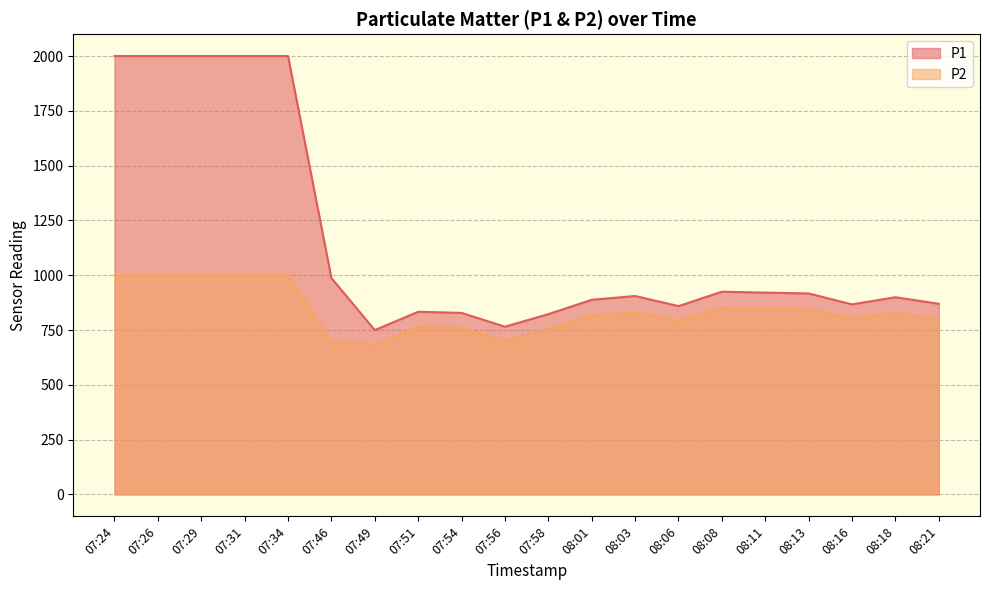

How many values in the P2 series exceed 829?

10